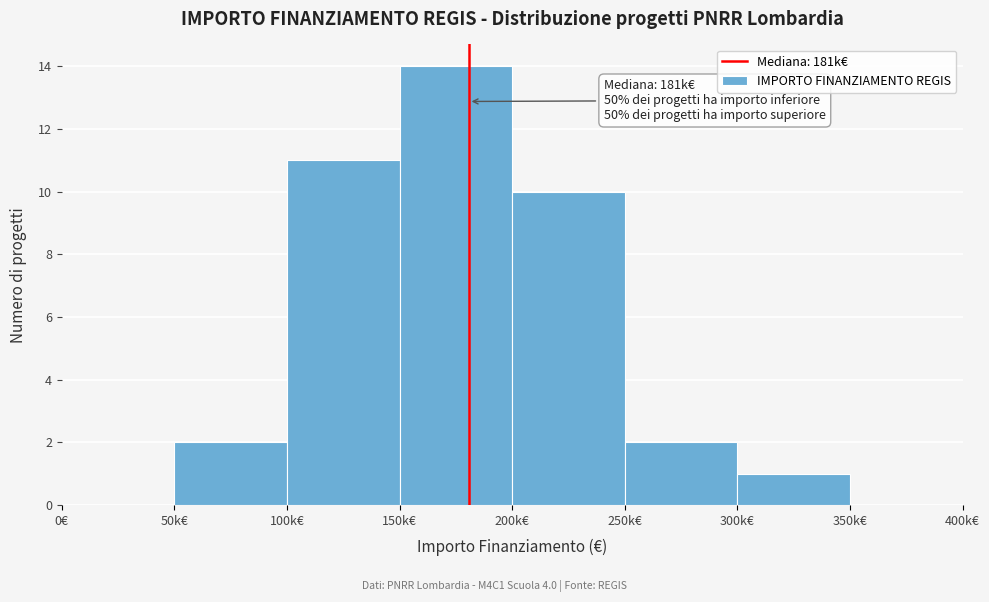

Reading right to left, list all the values displayed in this chart.

350k€=0	300k€=1	250k€=2	200k€=10	150k€=14	100k€=11	50k€=2	0€=0